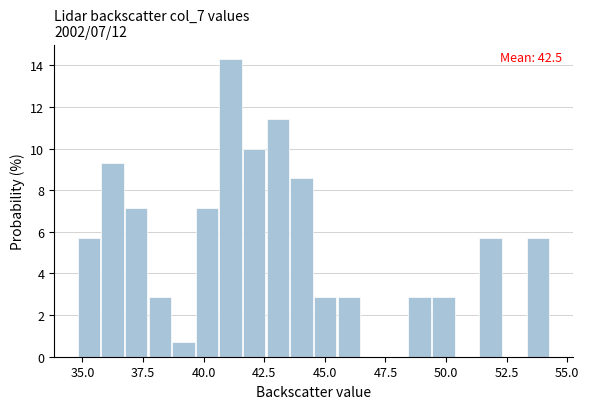

Read against the x-axis, roughly where is the centre of the tallest bar?

41.0